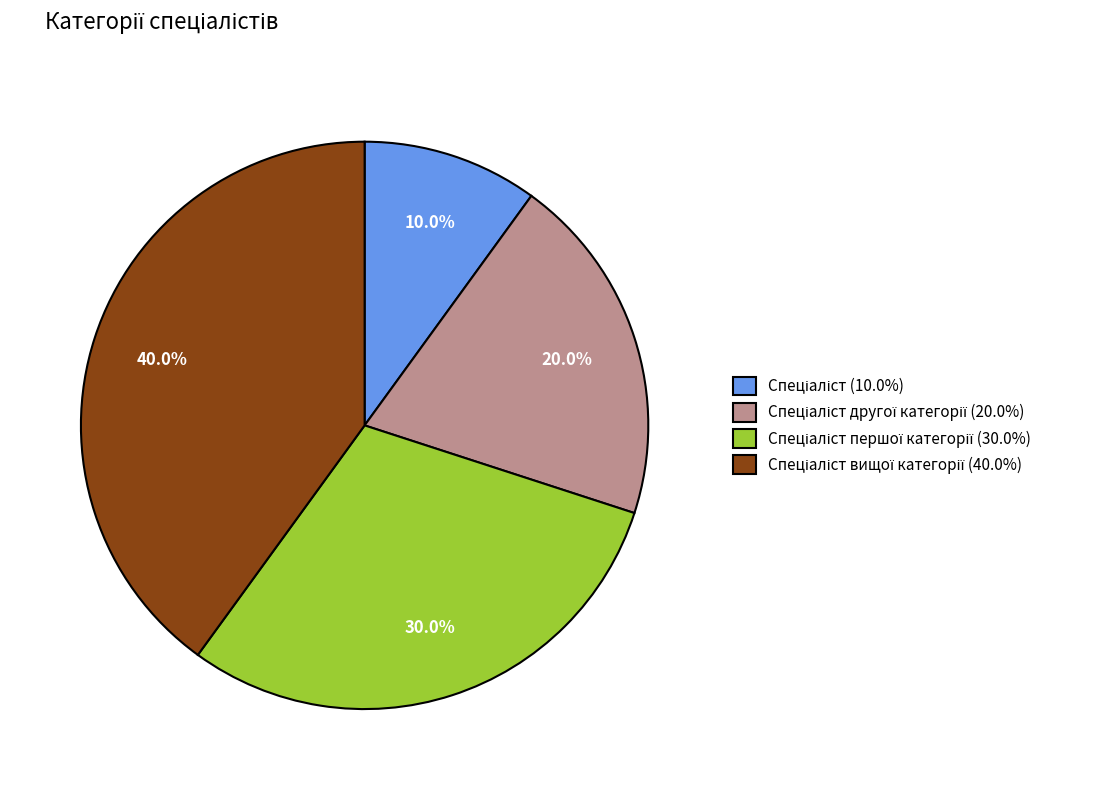

Does any single category account for the majority?

No